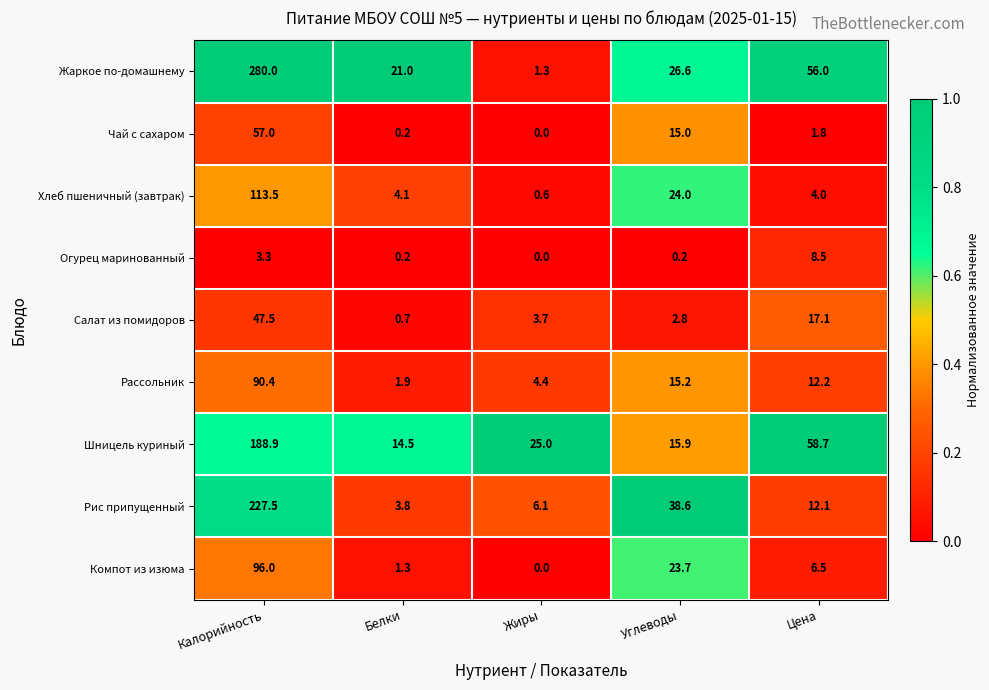

Which series has the largest total across all categories?

Жаркое по-домашнему